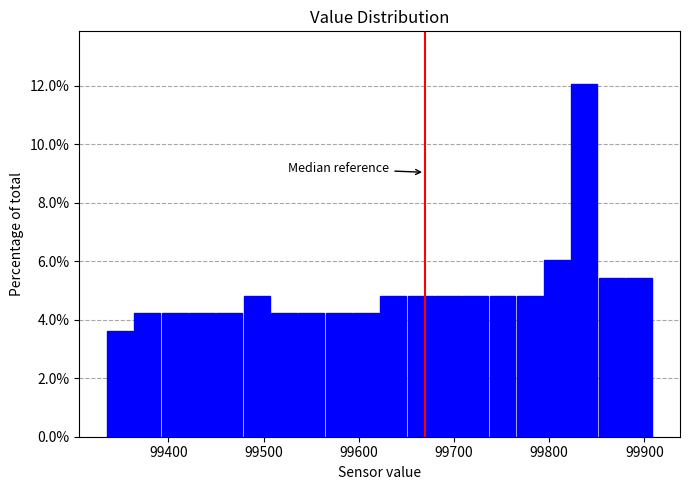

Around what value on the x-axis is the tallest bar? Give the approximate position of its centre, as read against the axis.

99840